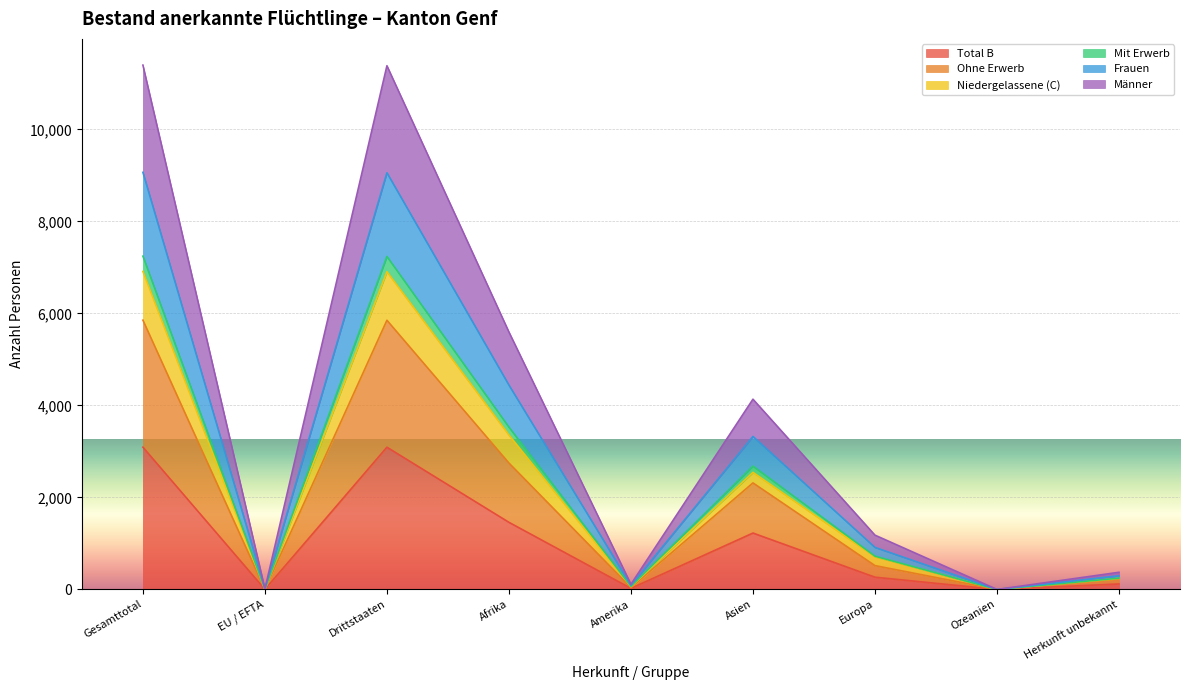

Rank the series at Amerika from highest to lowest value.

Niedergelassene (C), Frauen, Mit Erwerb, Männer, Ohne Erwerb, Total B